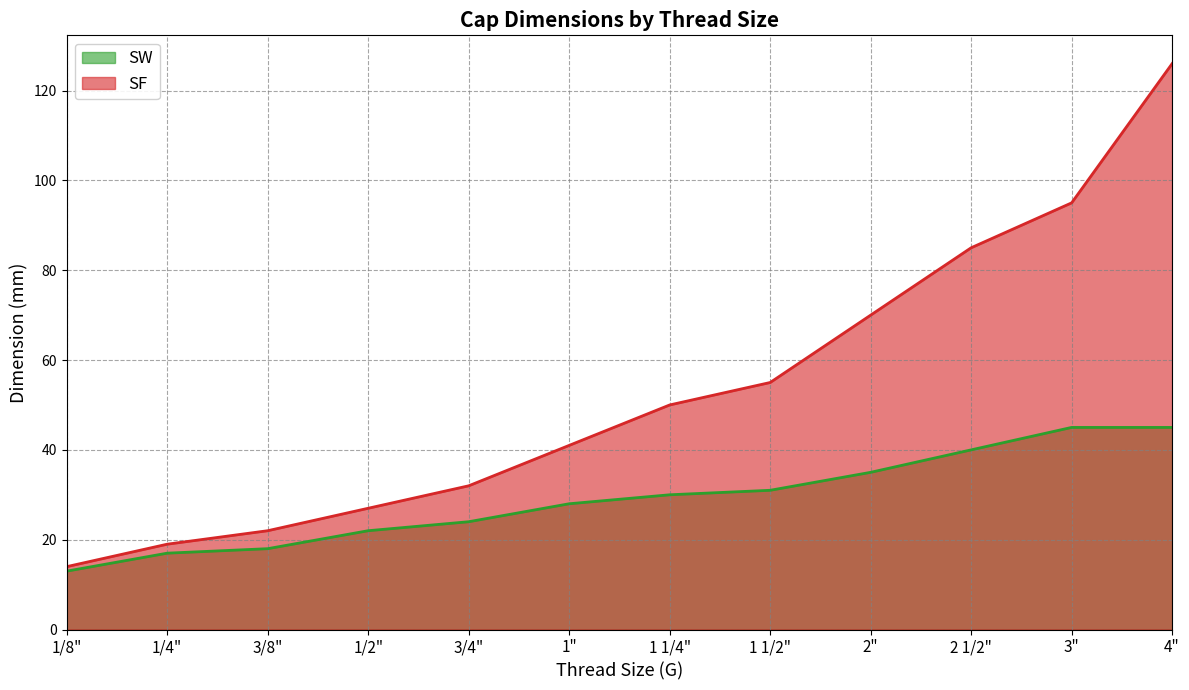

Rank the series at 2 1/2" from highest to lowest value.

SF, SW